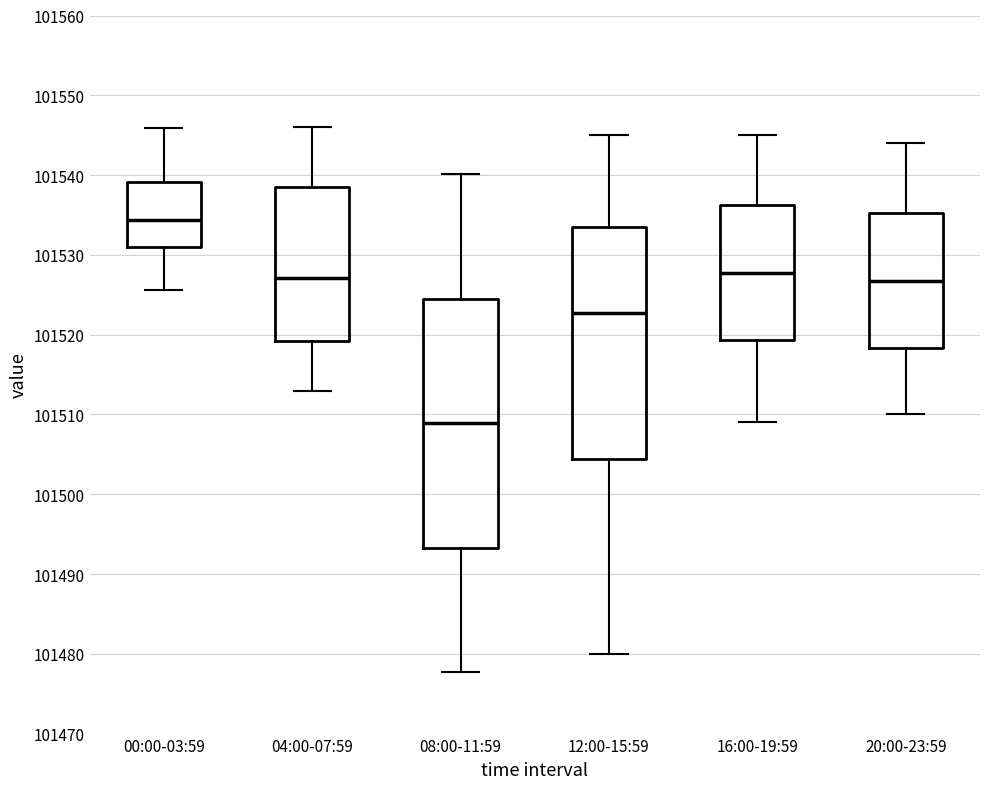

Reading left to right, read every box against the y-axis: the position of its median line, the range the box covers, and the ends of its whiskers. The values are not printed on the chart, so give them approximately, as read against the axis.

00:00-03:59: median 101534, box 101531 to 101539, whiskers 101526 to 101546
04:00-07:59: median 101527, box 101519 to 101538, whiskers 101513 to 101546
08:00-11:59: median 101509, box 101493 to 101525, whiskers 101478 to 101540
12:00-15:59: median 101523, box 101504 to 101534, whiskers 101480 to 101545
16:00-19:59: median 101528, box 101519 to 101536, whiskers 101509 to 101545
20:00-23:59: median 101527, box 101518 to 101535, whiskers 101510 to 101544